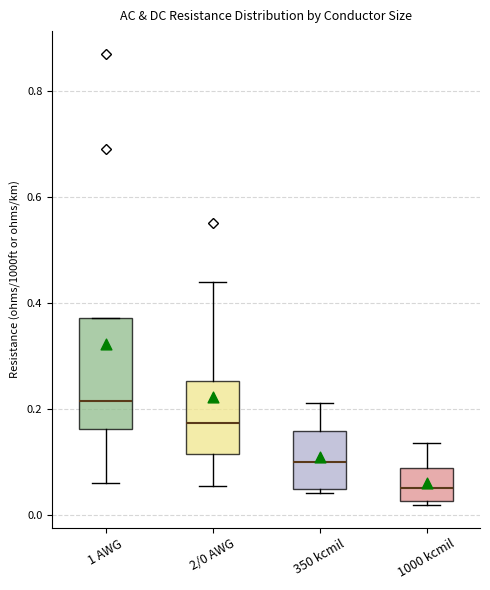

Reading left to right, transcribe this box plot: for each box, give where its median line is, the range the box spans, and where its two whiskers end, as read against the y-axis. The values are not printed on the chart, so give them approximately, as read against the axis.

1 AWG: median 0.22, box 0.16 to 0.38, whiskers 0.06 to 0.38
2/0 AWG: median 0.18, box 0.12 to 0.26, whiskers 0.06 to 0.44
350 kcmil: median 0.10, box 0.04 to 0.16, whiskers 0.04 (just below the box's lower edge) to 0.22
1000 kcmil: median 0.06, box 0.02 to 0.08, whiskers 0.02 (just below the box's lower edge) to 0.14